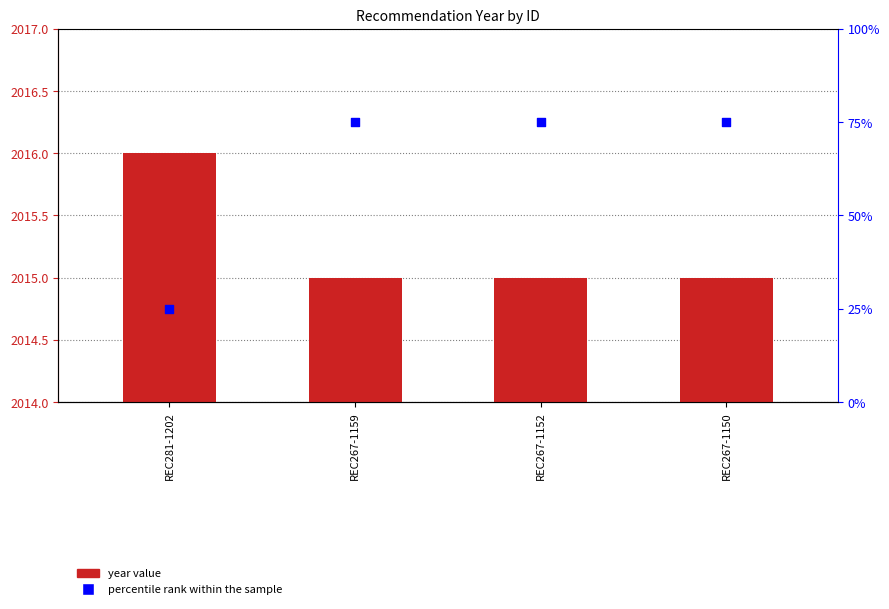

Which series reaches the maximum Y coordinate?

Year